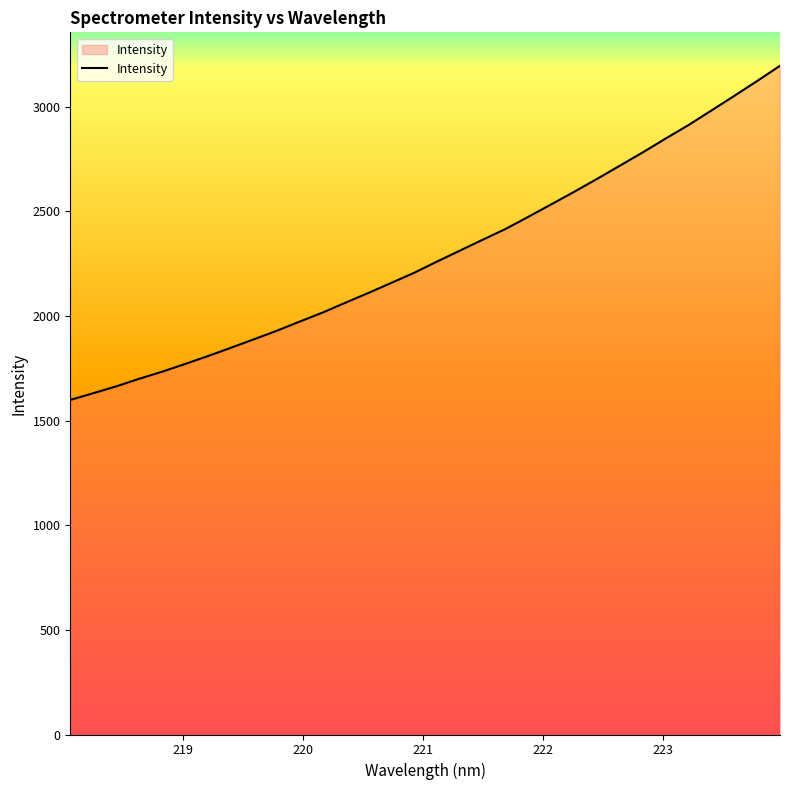

What is the greatest value displayed?

3195.9